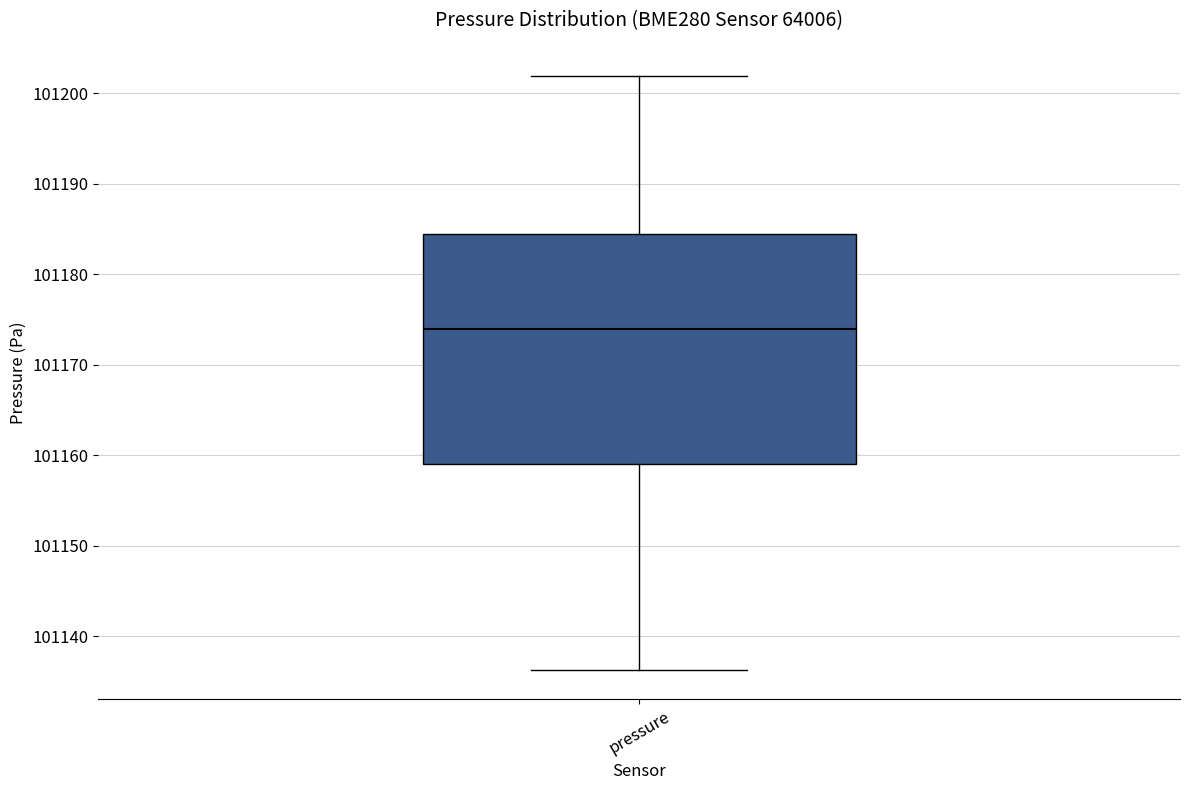

Transcribe this box plot: give where the median line is, the range the box spans, and where the two whiskers end, as read against the y-axis. The values are not printed on the chart, so give them approximately, as read against the axis.

median 101174, box 101159 to 101184, whiskers 101136 to 101202